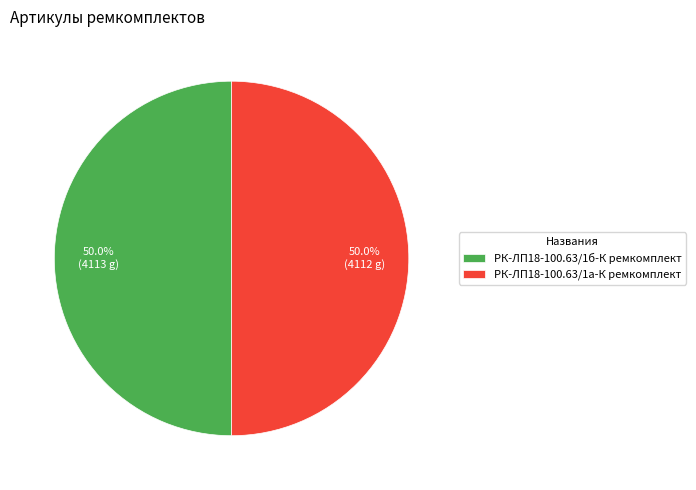

Approximately how many times larger is the value at РК-ЛП18-100.63/1а-К ремкомплект compared to РК-ЛП18-100.63/1б-К ремкомплект?

1.0